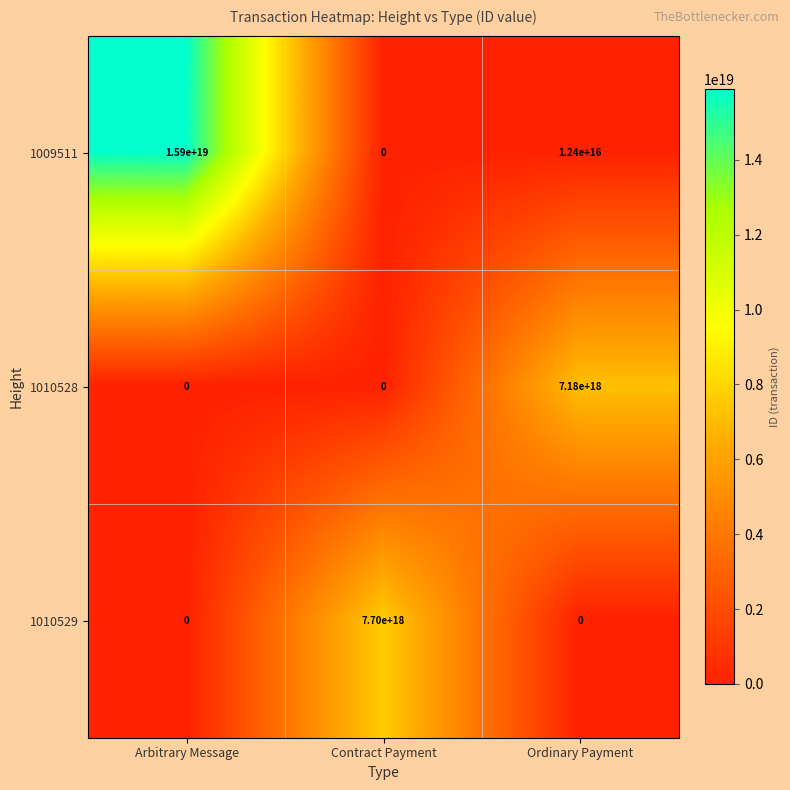

Which category has the highest value across all series?

Arbitrary Message